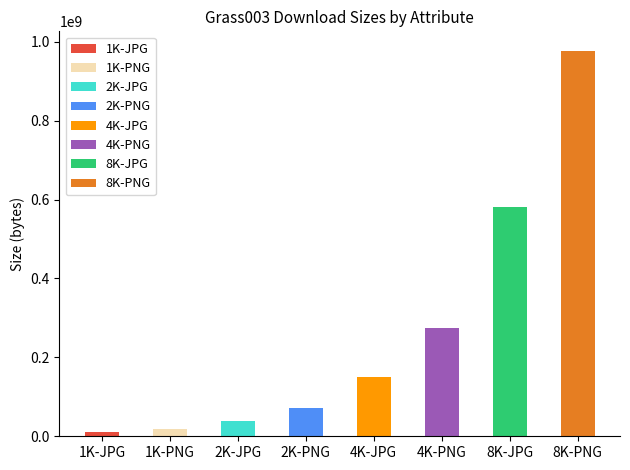

Which label corresponds to the largest value in the chart?

8K-PNG